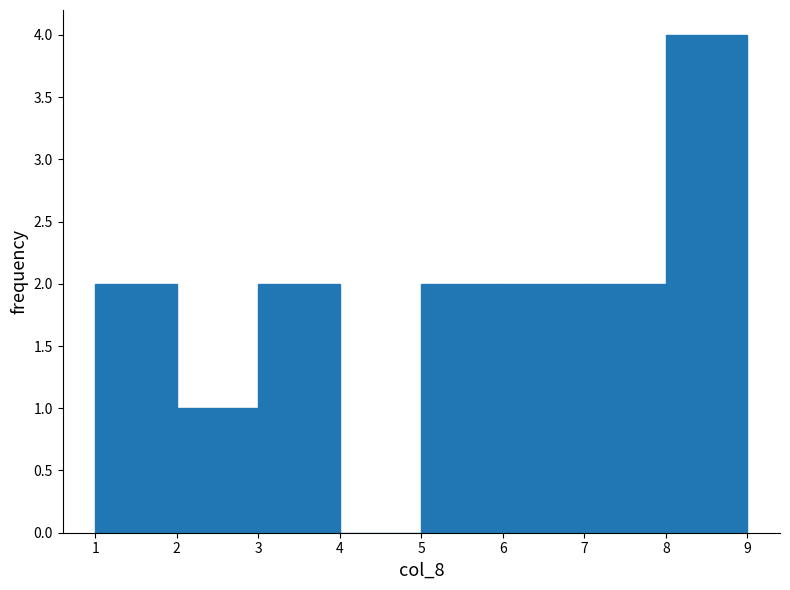

What is the height of the bar covering 5 to 6 on the x-axis? The values are not printed on the chart, so give them approximately, as read against the axis.

2